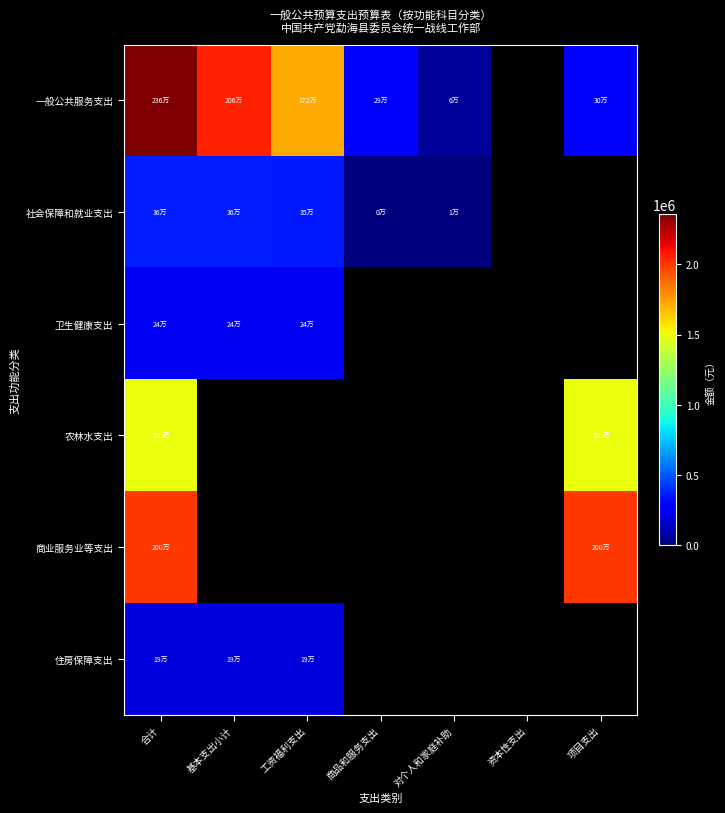

The value of 住房保障支出 at 工资福利支出 is 56997.9. True or false?

False